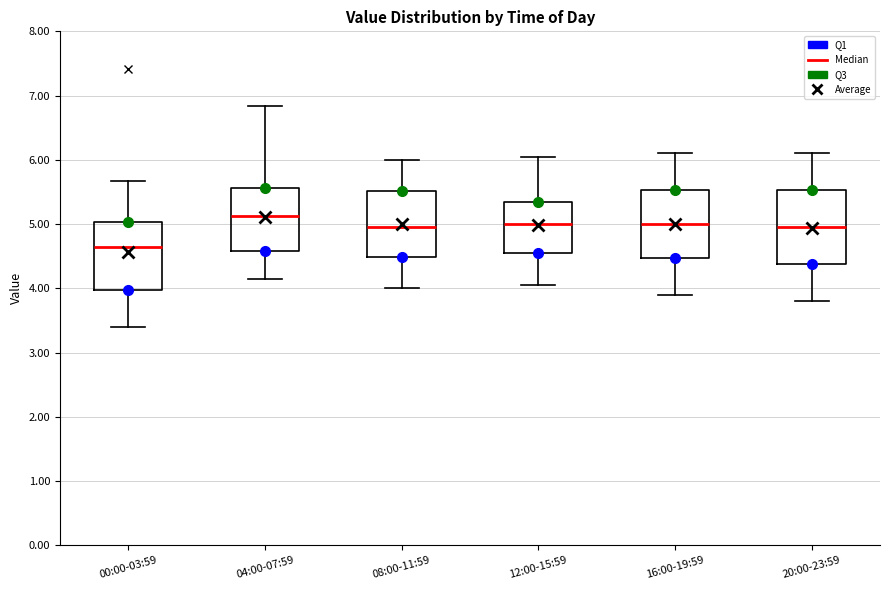

Reading left to right, transcribe this box plot: for each box, give where its median line is, the range the box spans, and where its two whiskers end, as read against the y-axis. The values are not printed on the chart, so give them approximately, as read against the axis.

00:00-03:59: median 4.7, box 4.0 to 5.0, whiskers 3.4 to 5.7
04:00-07:59: median 5.1, box 4.6 to 5.6, whiskers 4.2 to 6.8
08:00-11:59: median 5.0, box 4.5 to 5.5, whiskers 4.0 to 6.0
12:00-15:59: median 5.0, box 4.6 to 5.4, whiskers 4.1 to 6.1
16:00-19:59: median 5.0, box 4.5 to 5.5, whiskers 3.9 to 6.1
20:00-23:59: median 5.0, box 4.4 to 5.5, whiskers 3.8 to 6.1